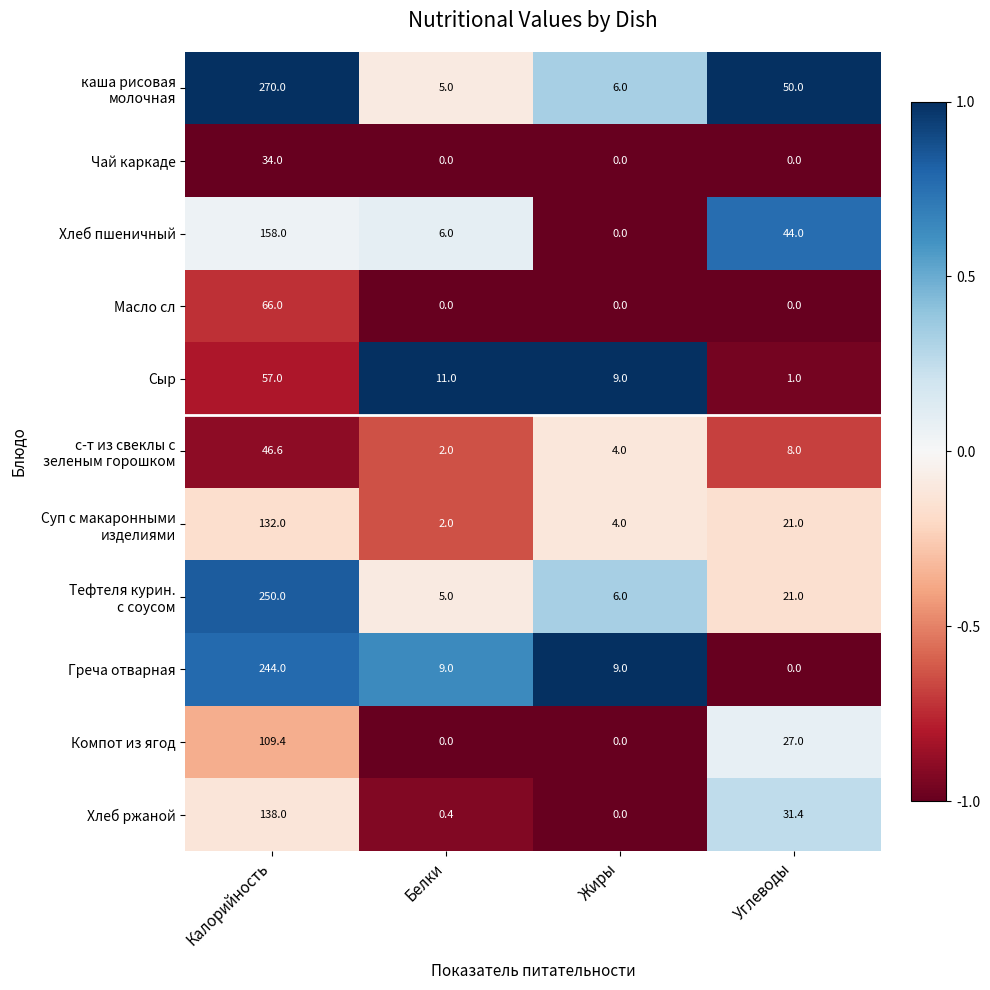

The Греча отварная series shows 9.0 at Белки. True or false?

True